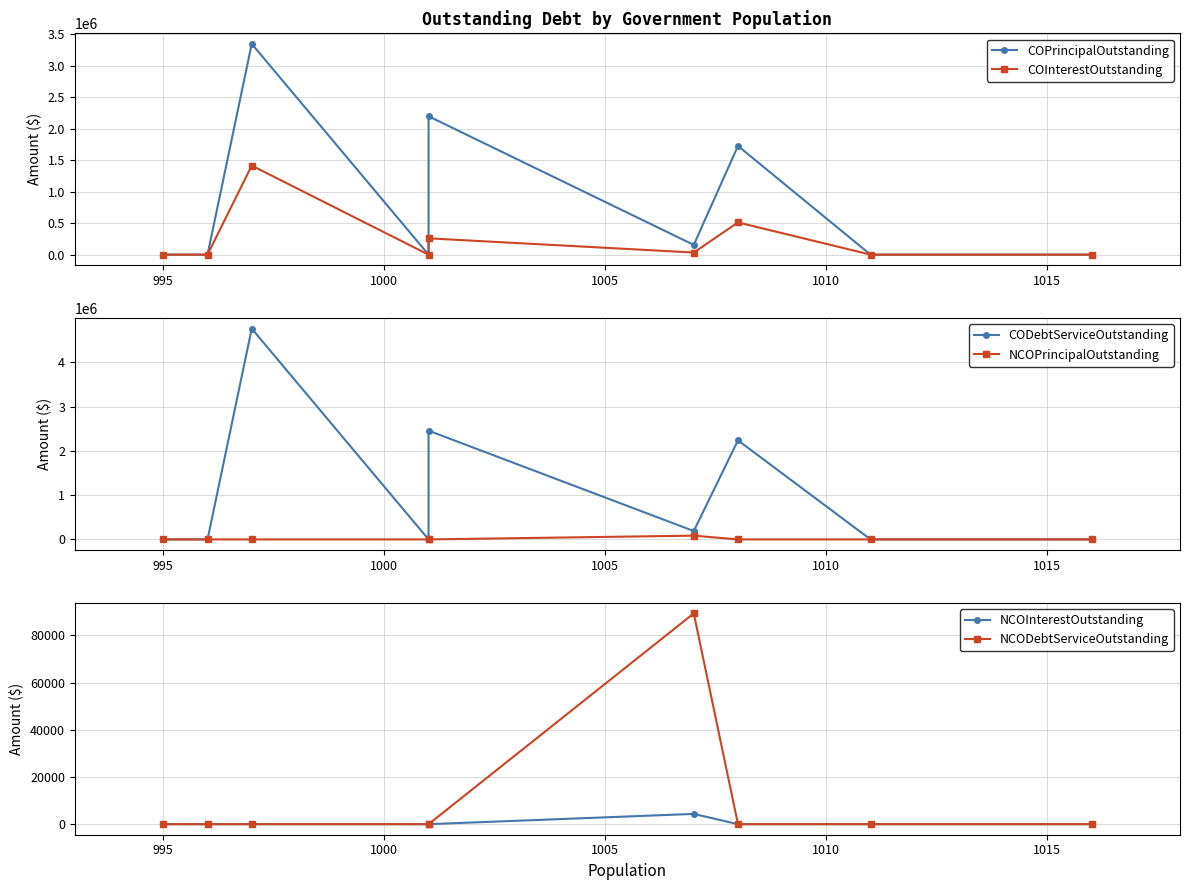

Is it true that NCOPrincipalOutstanding equals 57738.9 at 995?

False